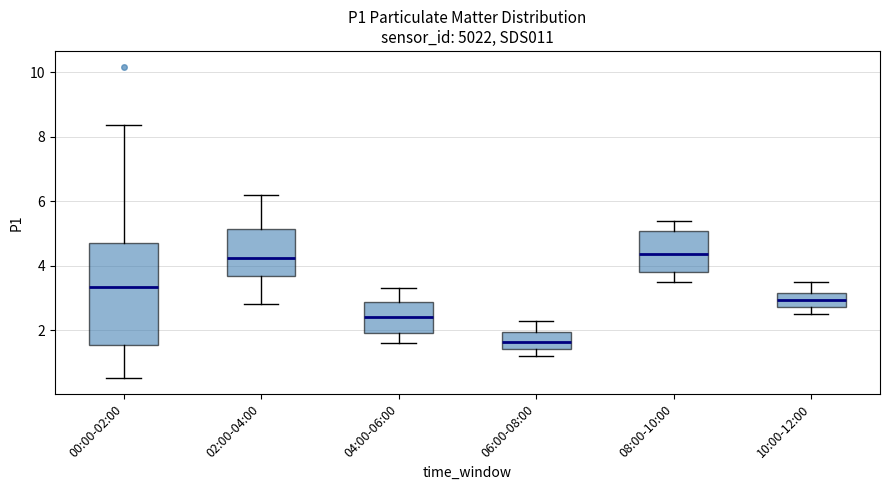

Reading left to right, read every box against the y-axis: the position of its median line, the range the box covers, and the ends of its whiskers. The values are not printed on the chart, so give them approximately, as read against the axis.

00:00-02:00: median 3.4, box 1.6 to 4.8, whiskers 0.6 to 8.4
02:00-04:00: median 4.2, box 3.6 to 5.2, whiskers 2.8 to 6.2
04:00-06:00: median 2.4, box 2.0 to 2.8, whiskers 1.6 to 3.4
06:00-08:00: median 1.6, box 1.4 to 2.0, whiskers 1.2 to 2.2
08:00-10:00: median 4.4, box 3.8 to 5.0, whiskers 3.6 to 5.4
10:00-12:00: median 3.0, box 2.8 to 3.2, whiskers 2.6 to 3.6